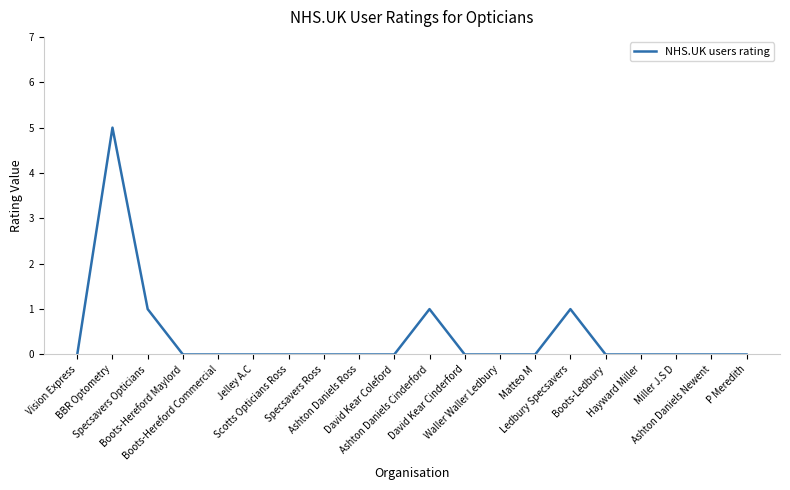

At which category does the data reach its first local peak?

BBR Optometry